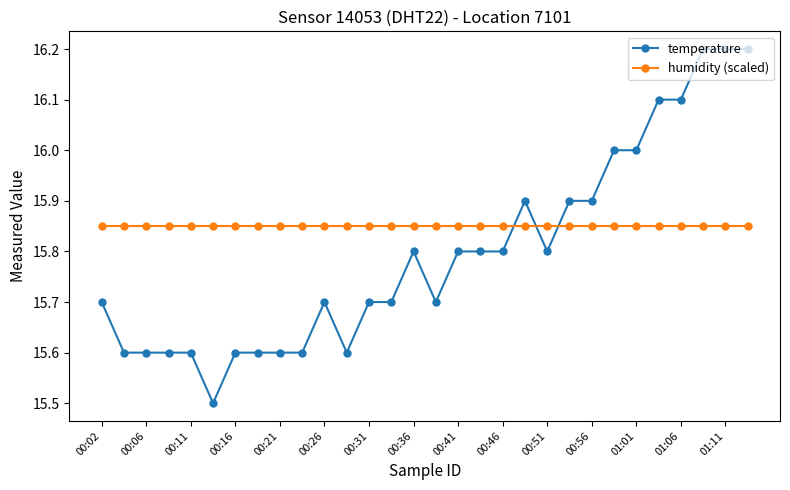

Which series ends up on top after the final intersection of temperature and humidity (scaled)?

temperature